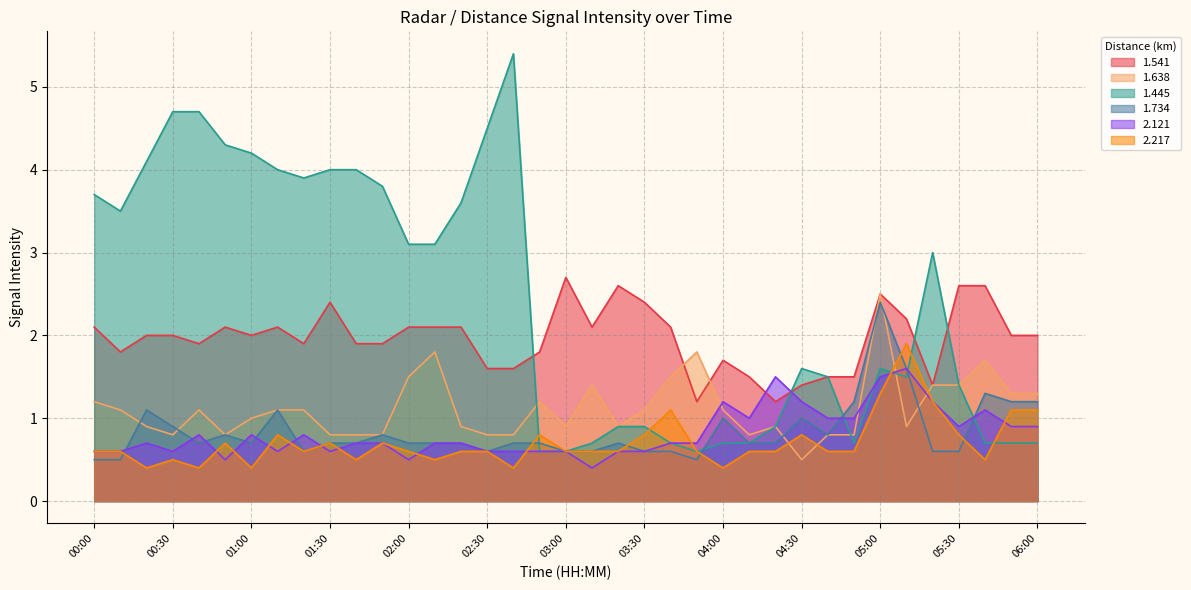

What is the difference between the maximum and minimum values in the 2.121 series?

1.2